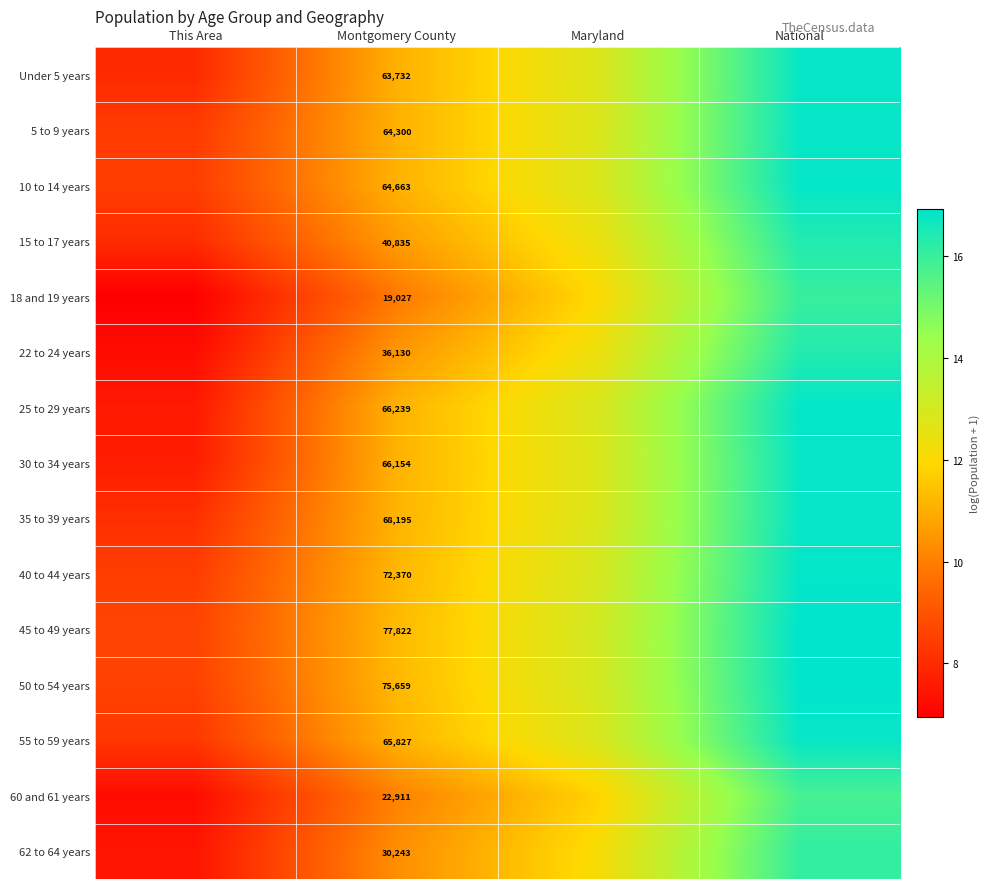

Which has a higher value, Maryland or National?

National